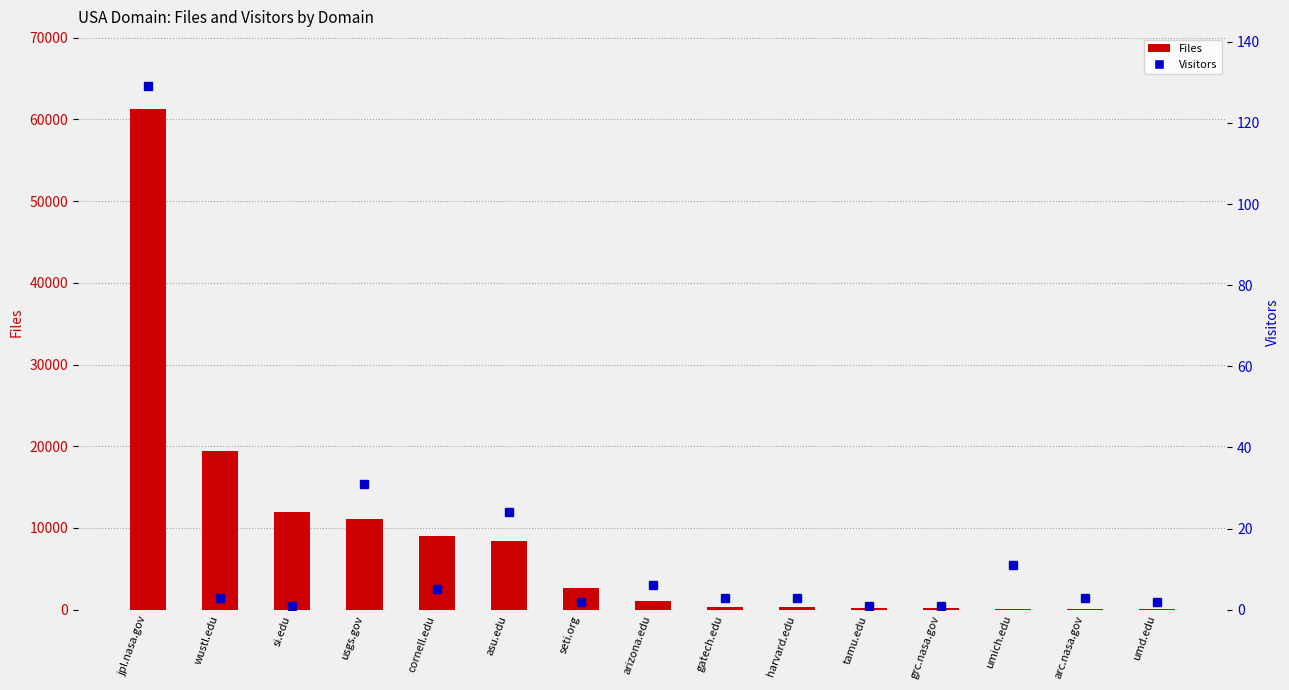

Which series has the largest total across all categories?

Files